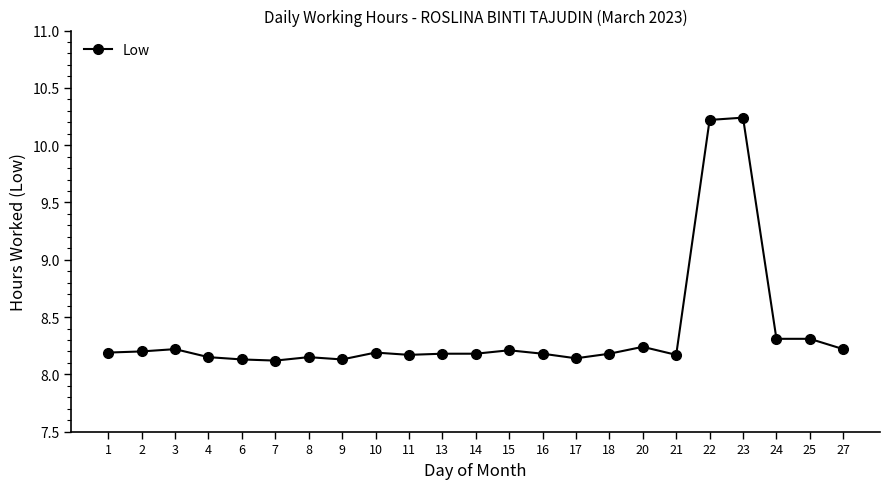

The chart shows a value of 8.2 at 18. True or false?

True